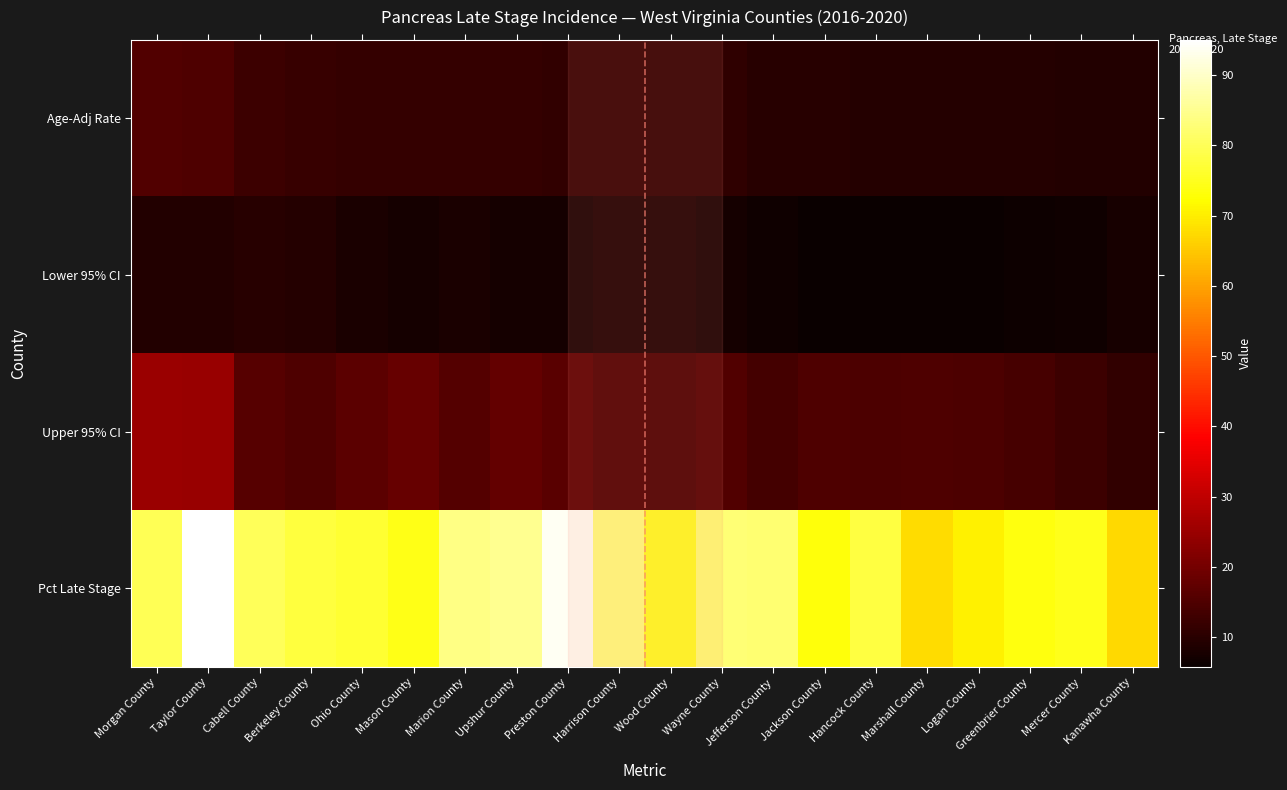

Reading left to right, what are all the values shown in this chart?

Age-Adj Rate: 15.4	15.2	12.7	12.0	11.7	11.7	11.5	11.4	11.2	11.1	11.0	10.7	9.8	9.7	9.6	9.6	9.5	9.4	9.2	9.2
Lower 95% CI: 9.0	9.0	9.9	9.5	8.0	7.2	8.2	7.2	7.5	8.3	8.3	7.2	6.8	6.0	6.1	5.8	5.9	6.2	6.6	7.6
Upper 95% CI: 25.2	24.7	16.1	15.1	16.7	18.2	15.8	17.7	16.5	14.7	14.3	15.5	13.7	15.2	14.8	15.2	14.7	14.1	12.7	11.1
Pct Late Stage: 80.0	95.0	80.2	77.9	76.6	74.2	84.0	85.2	93.8	83.3	75.3	82.5	82.2	73.3	78.1	67.6	70.6	73.7	74.6	67.4